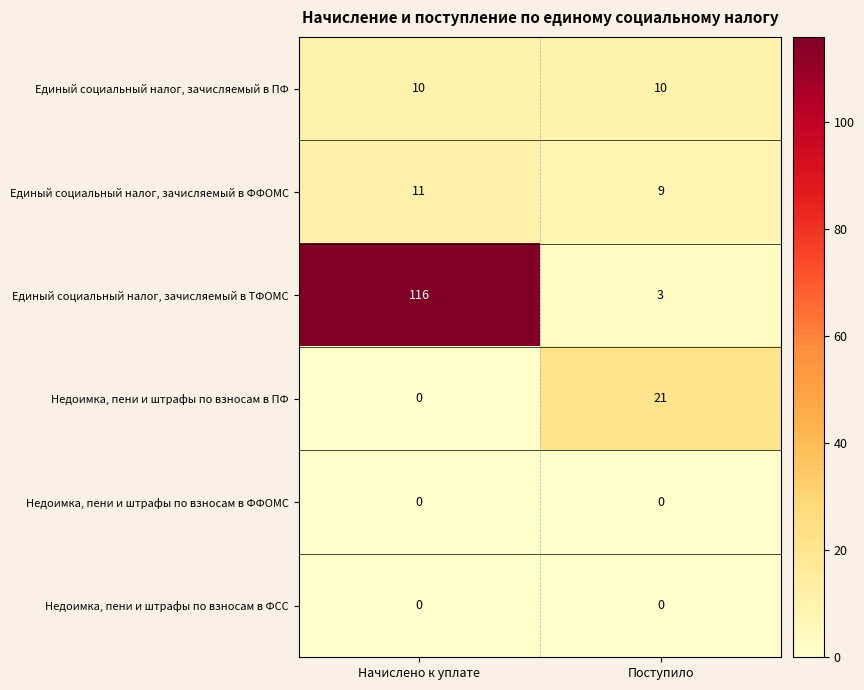

How many data points does each series have?

2